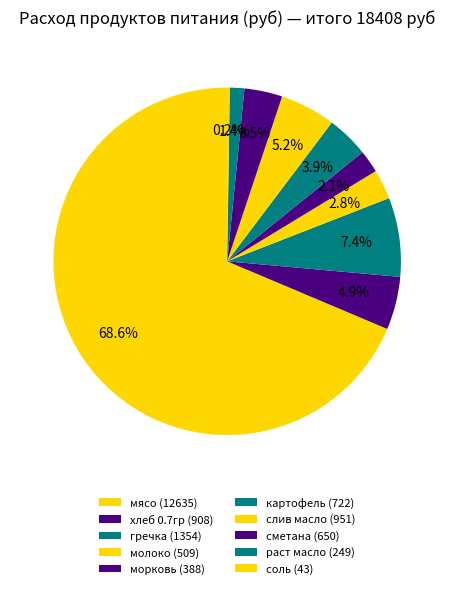

What is the ratio of the value at раст масло to the value at гречка?

0.2